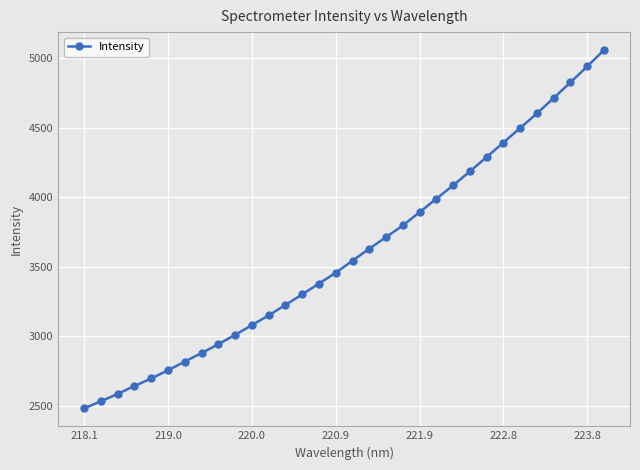

What is the maximum value shown in the chart?

5059.0